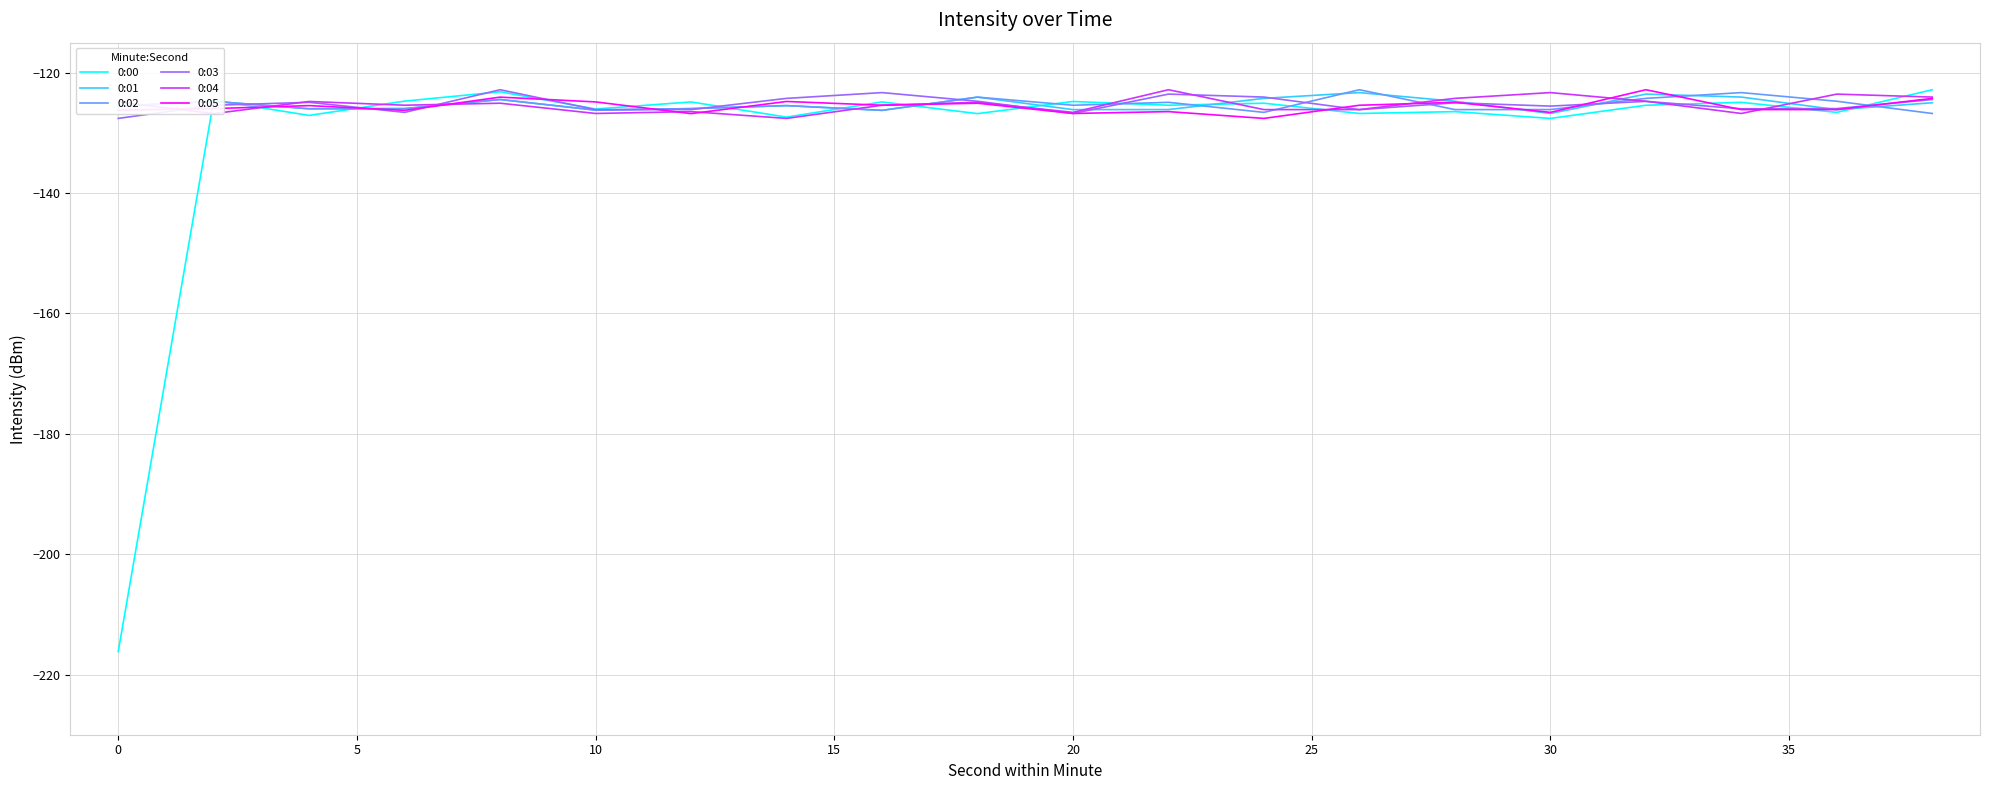

What is the minimum value shown in the chart?

-216.2